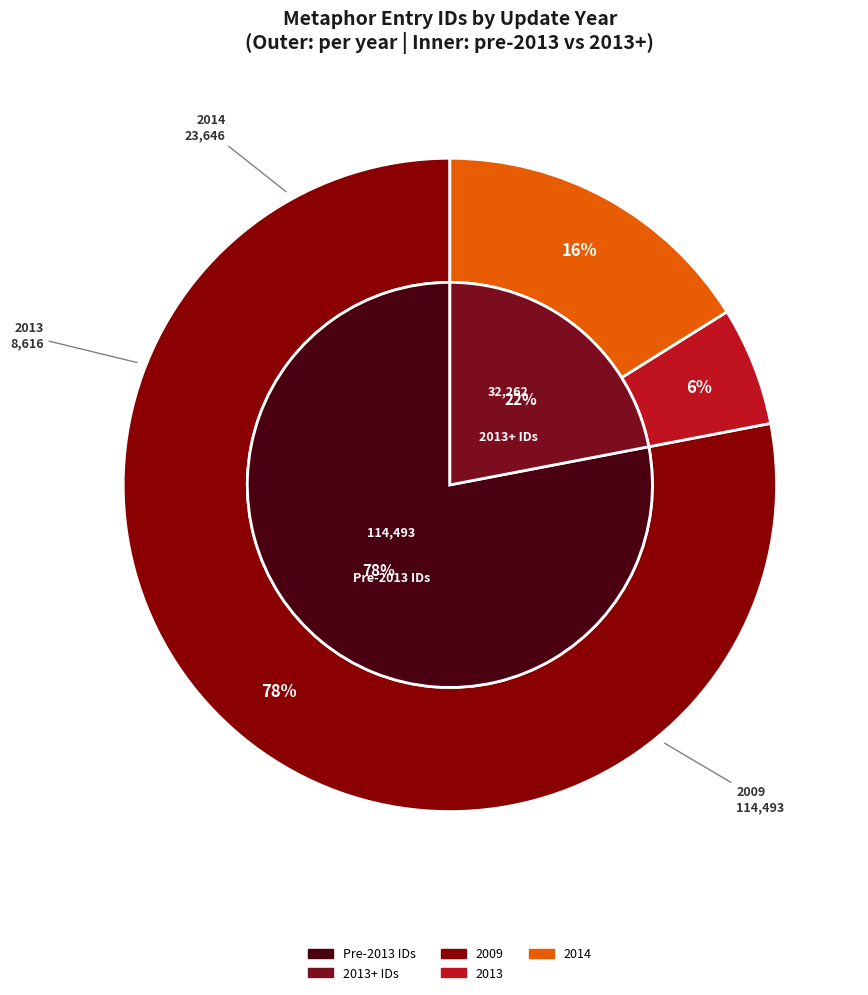

What percentage is NOT represented by 2013-09-23?

94.1%